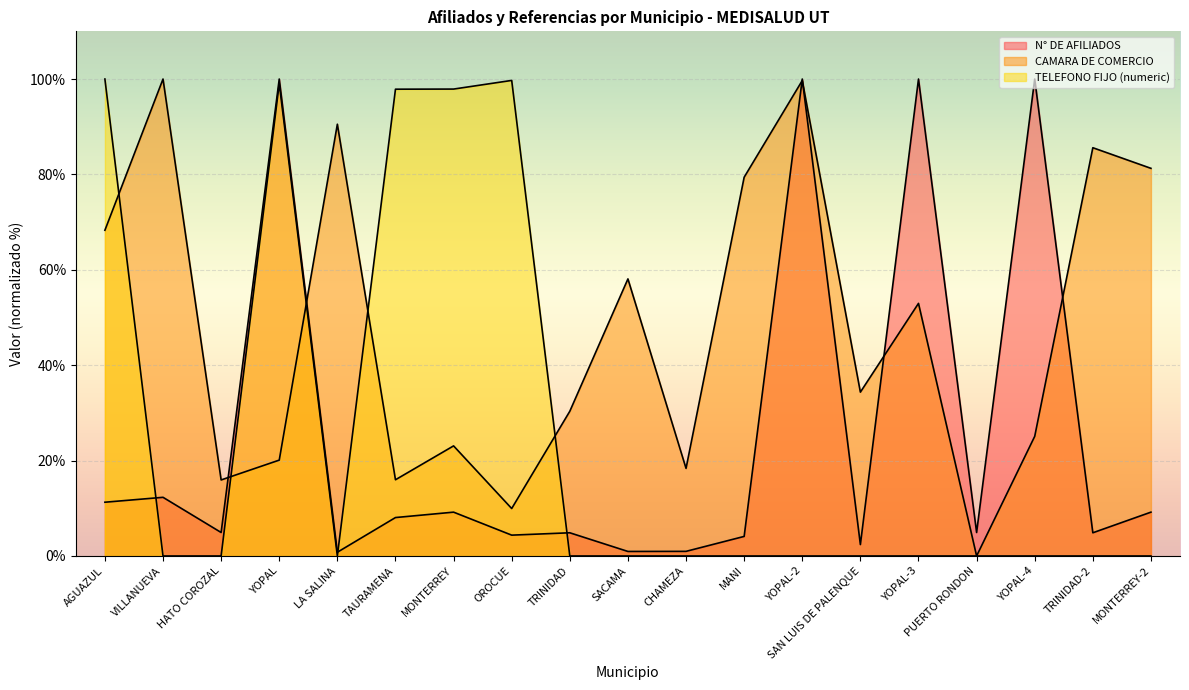

At how many categories does at least one series exceed 99?

7